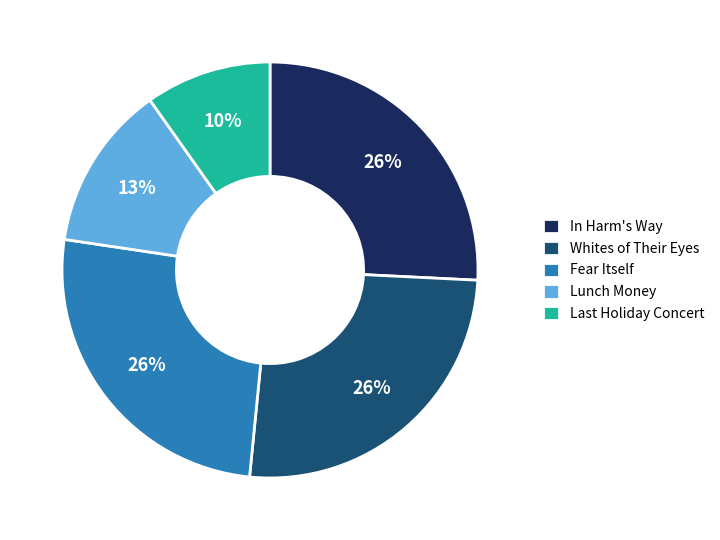

Which category has the smallest portion of the pie?

Last Holiday Concert